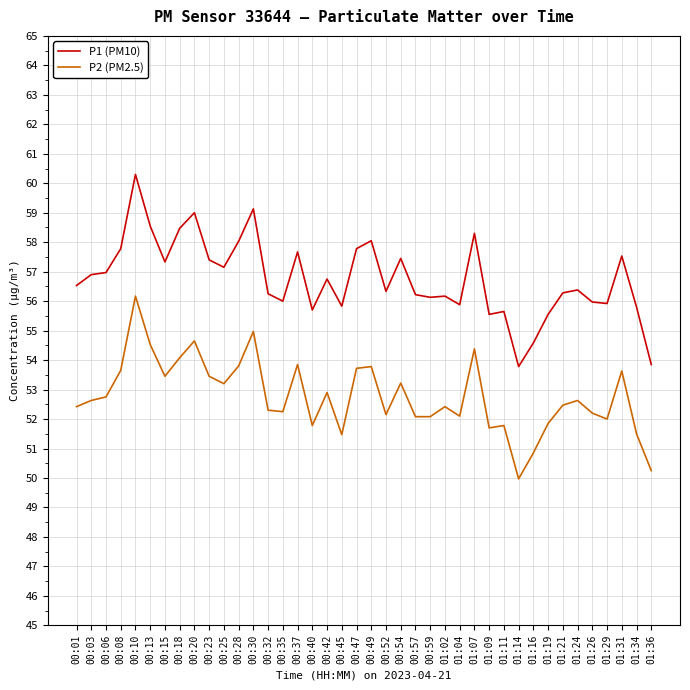

Which series changed the most between 00:25 and 00:28?

P1 (PM10)